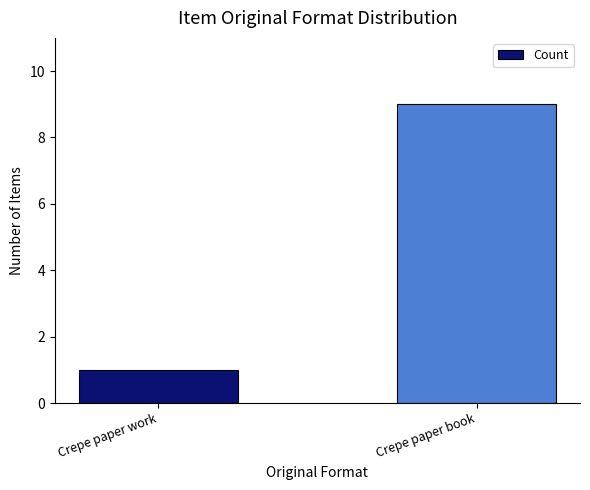

What is the average value?

5